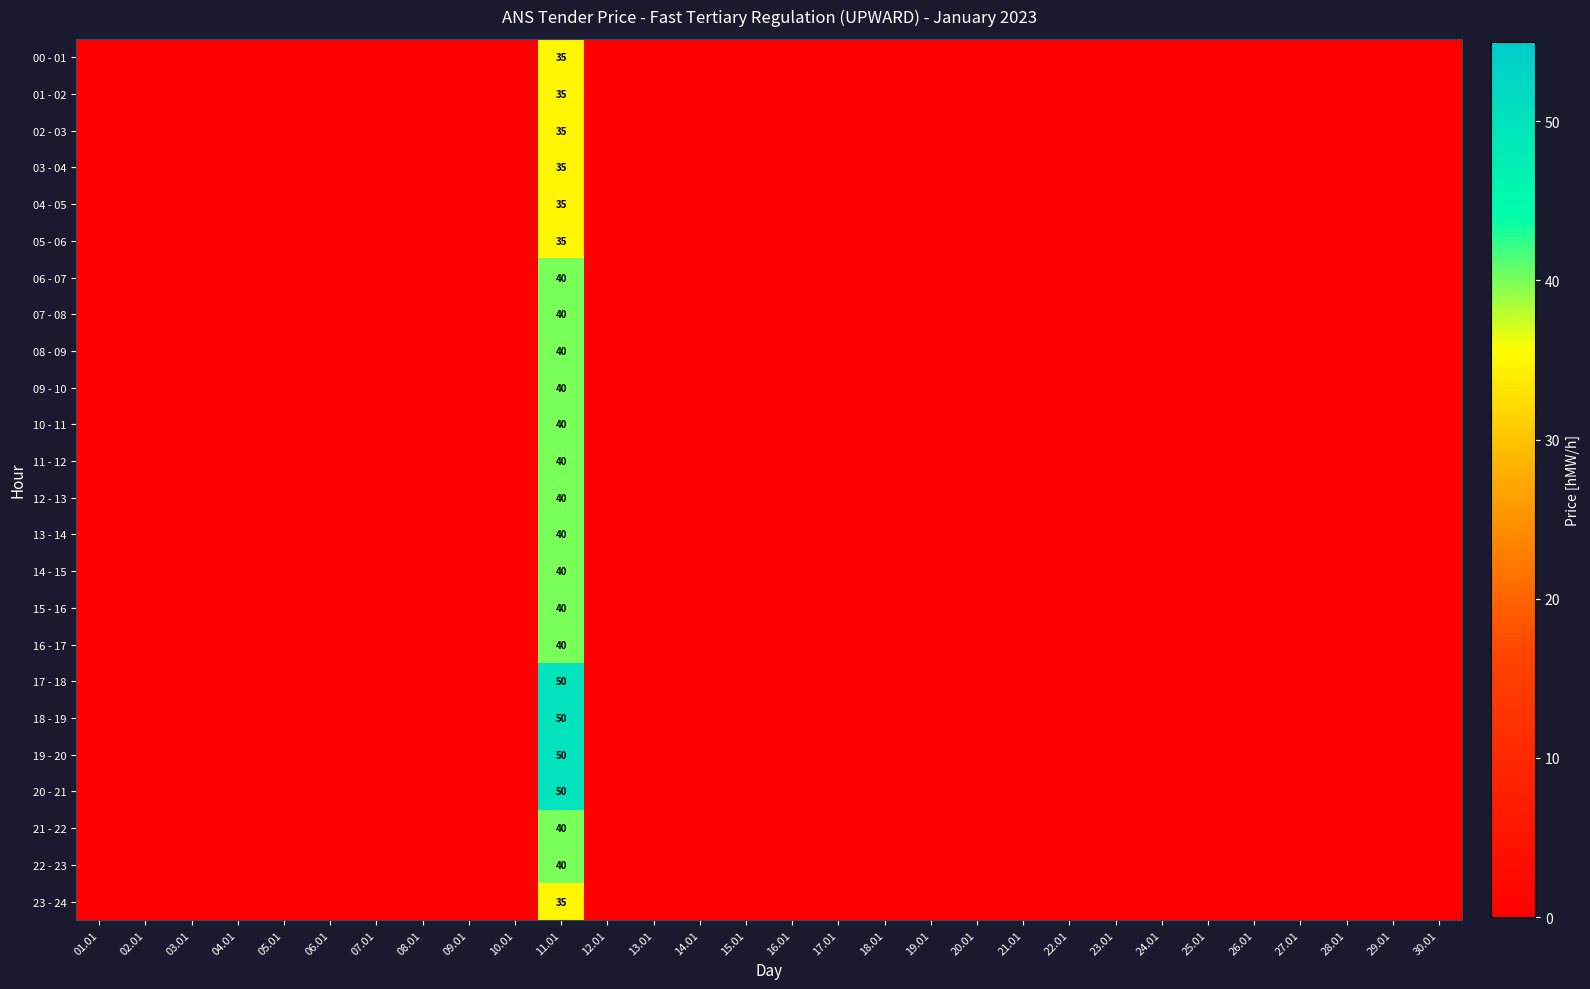

Is the value of 04 - 05 at 01.01 greater than the value of 22 - 23 at 18.01?

No